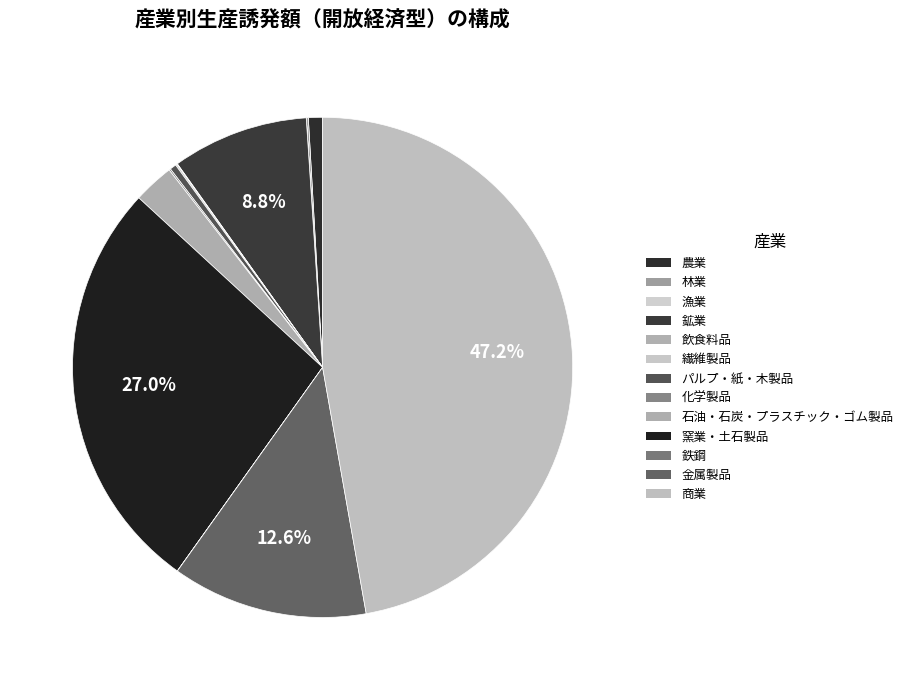

Which category has the smallest portion of the pie?

漁業